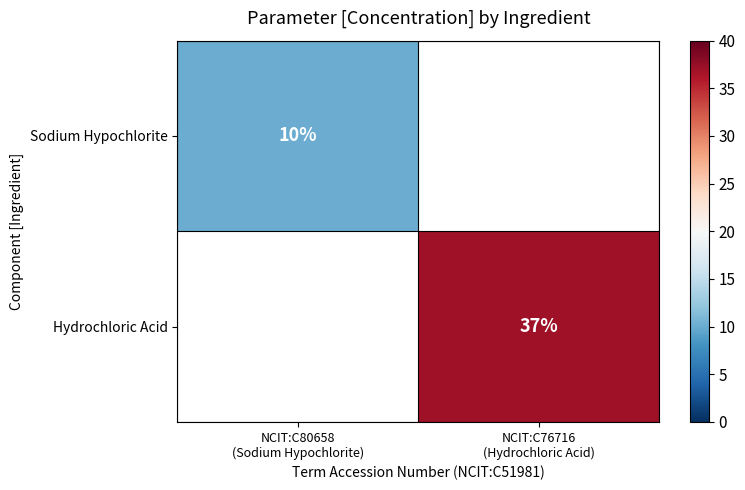

What is the approximate value of Sodium Hypochlorite at NCIT:C80658 (Sodium Hypochlorite)?

10.0